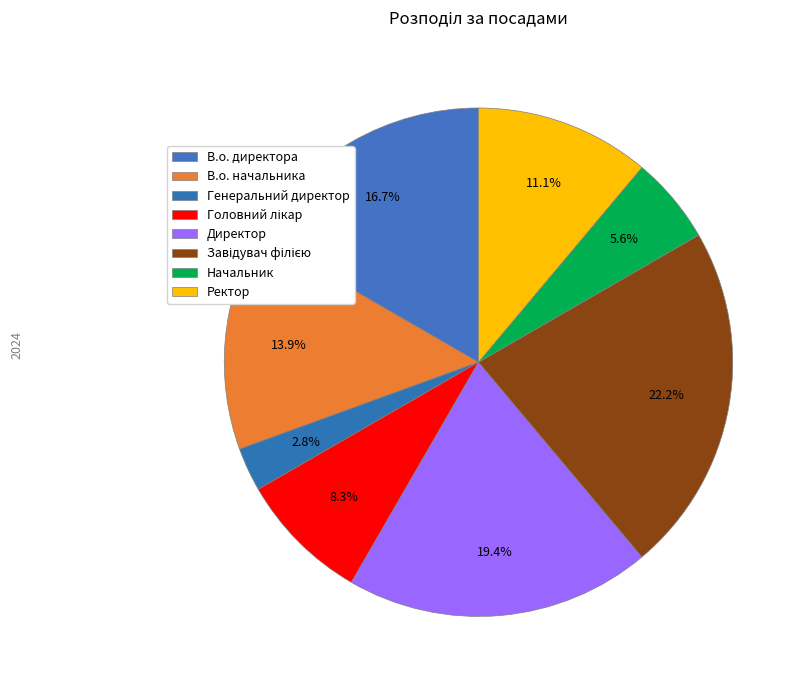

How much of the chart is everything except В.о. директора?

83.3%